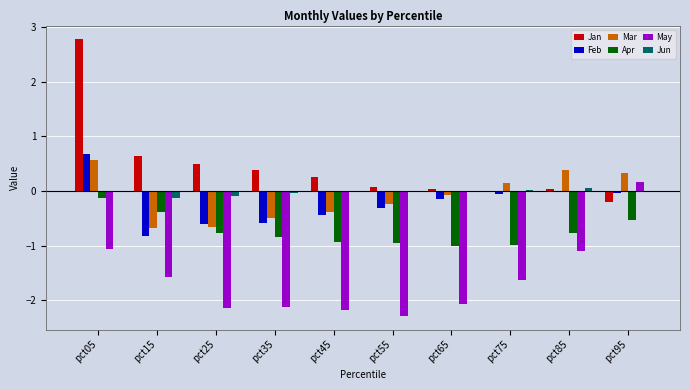

The May series shows -2.1 at pct25. True or false?

True